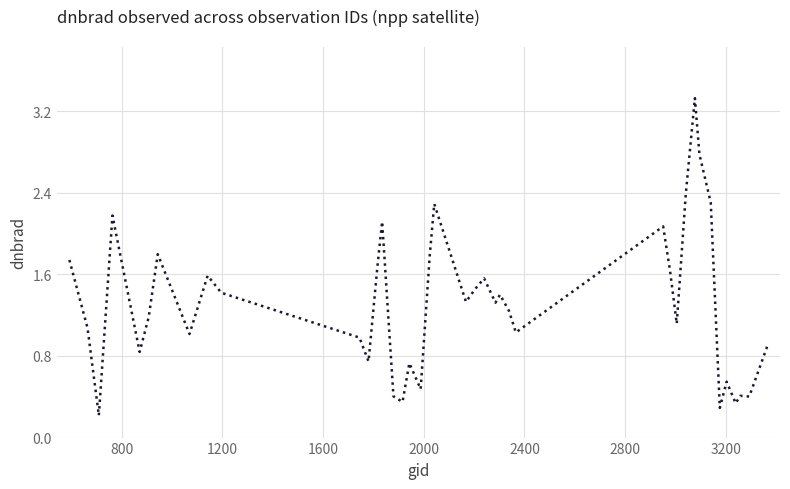

What is the maximum value shown in the chart?

3.3